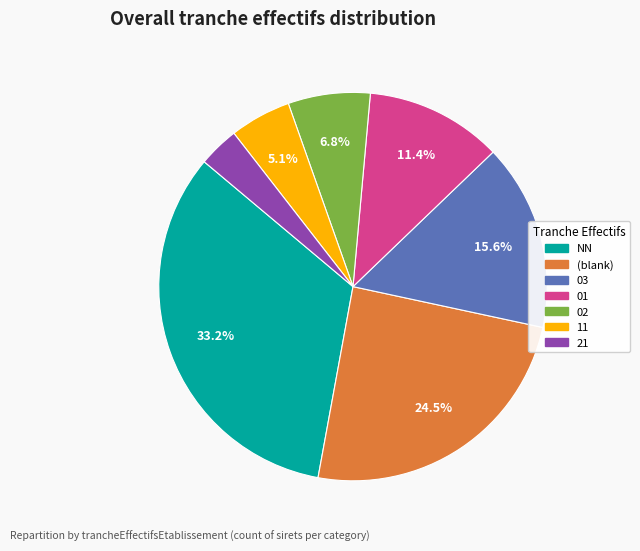

How many slices are in this pie chart?

7